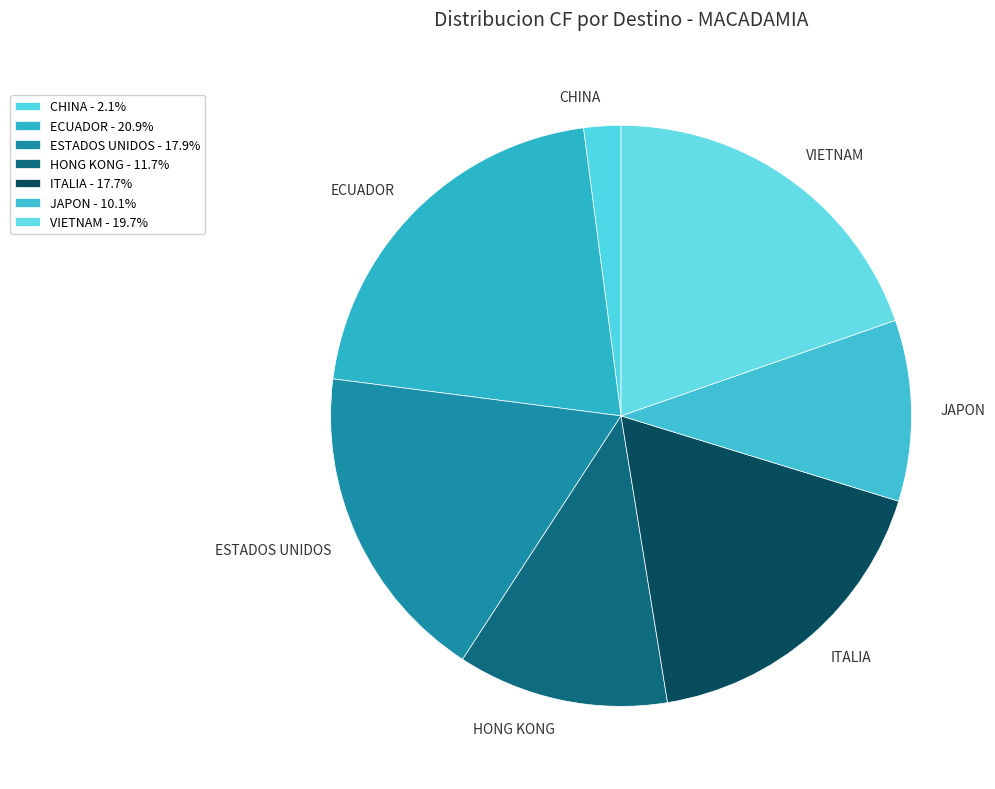

To the nearest percent, what portion does ESTADOS UNIDOS represent?

18%